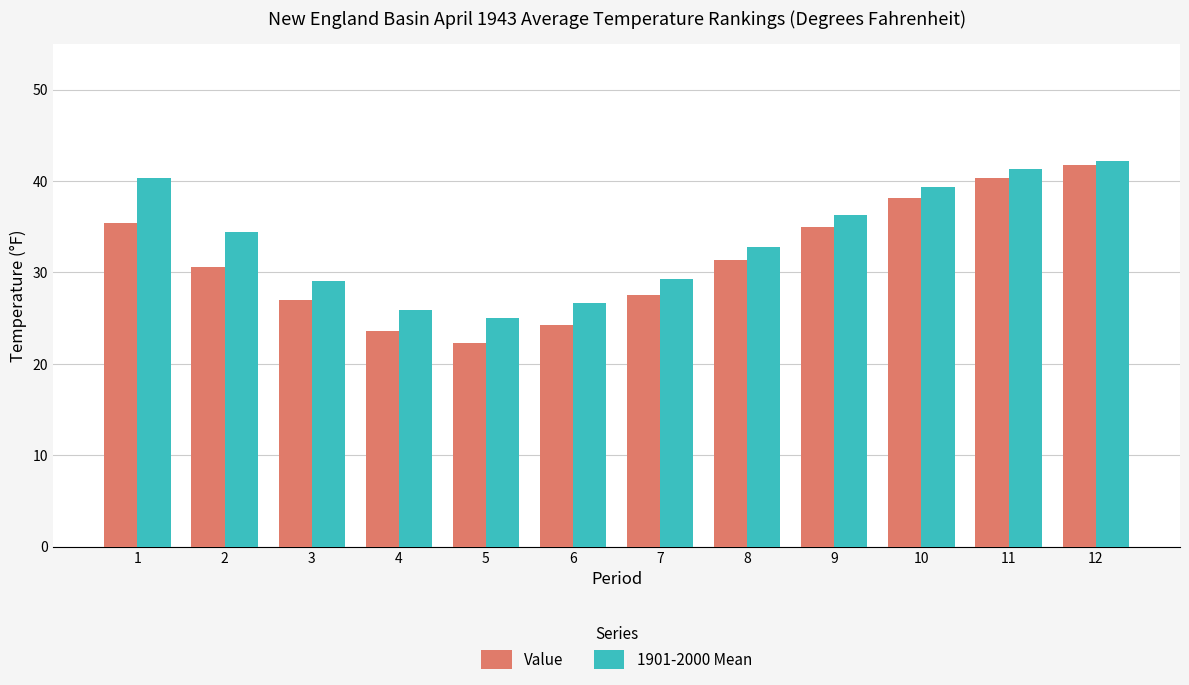

The value of 1901-2000 Mean at 3 is 47.5. True or false?

False